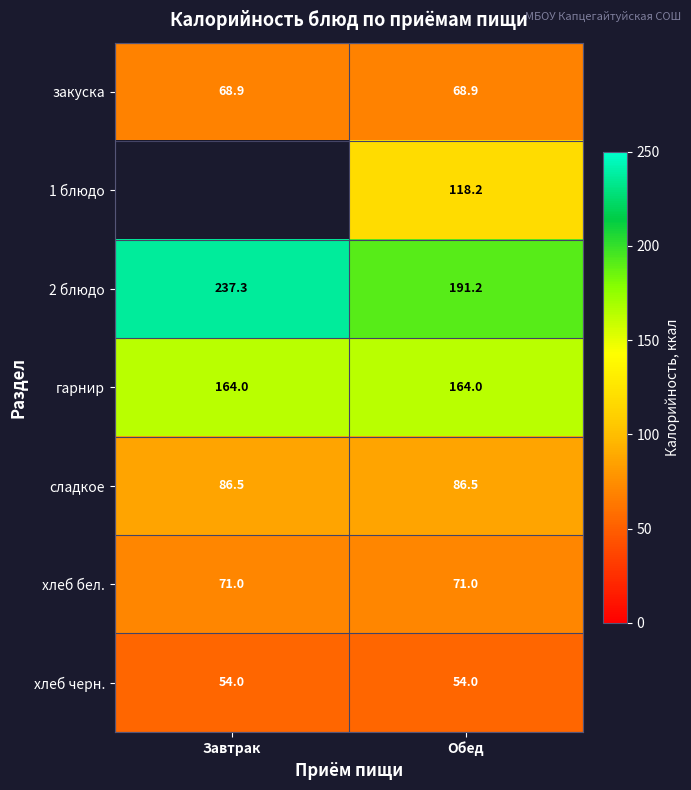

What is the greatest value displayed?

237.3